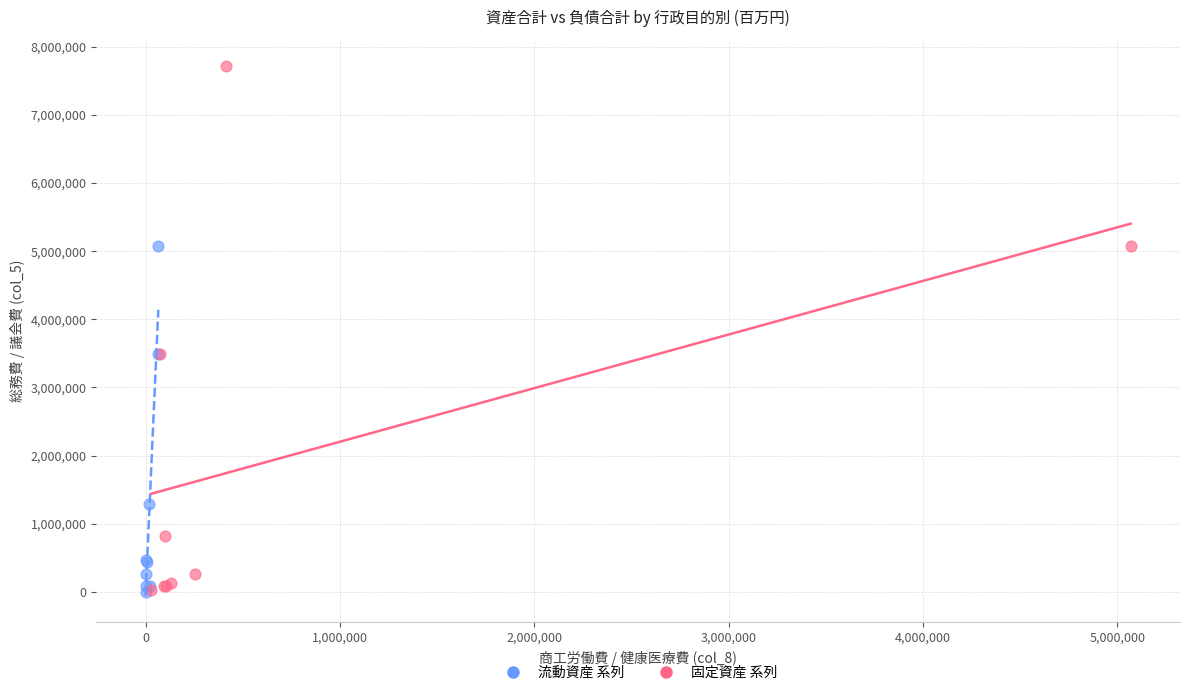

Which series contains the highest Y value?

固定資産 系列